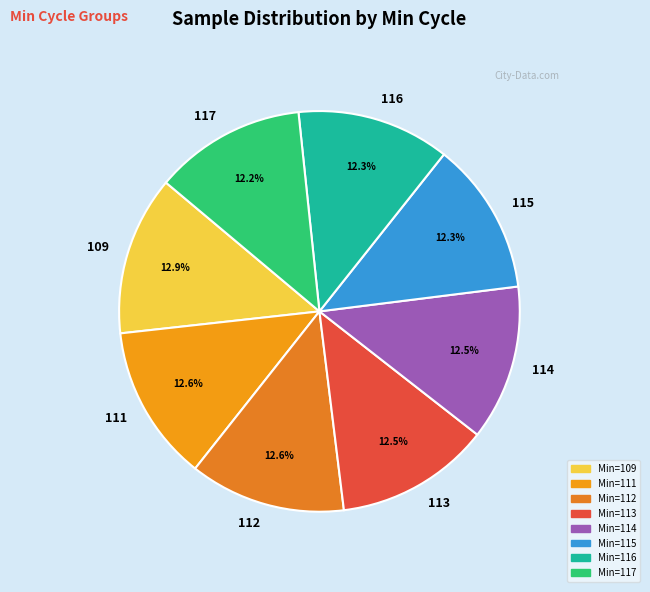

Approximately how many times larger is the value at 117 compared to 112?

1.0